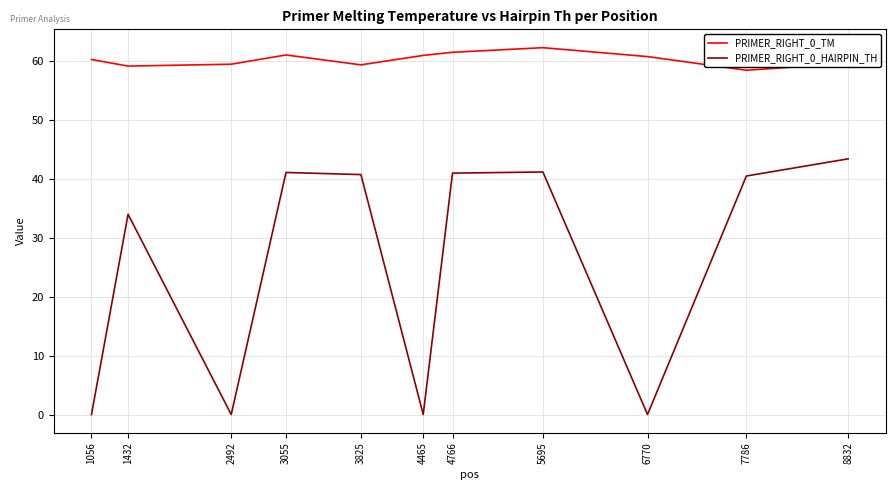

At which category does the chart reach its peak across all series?

5695